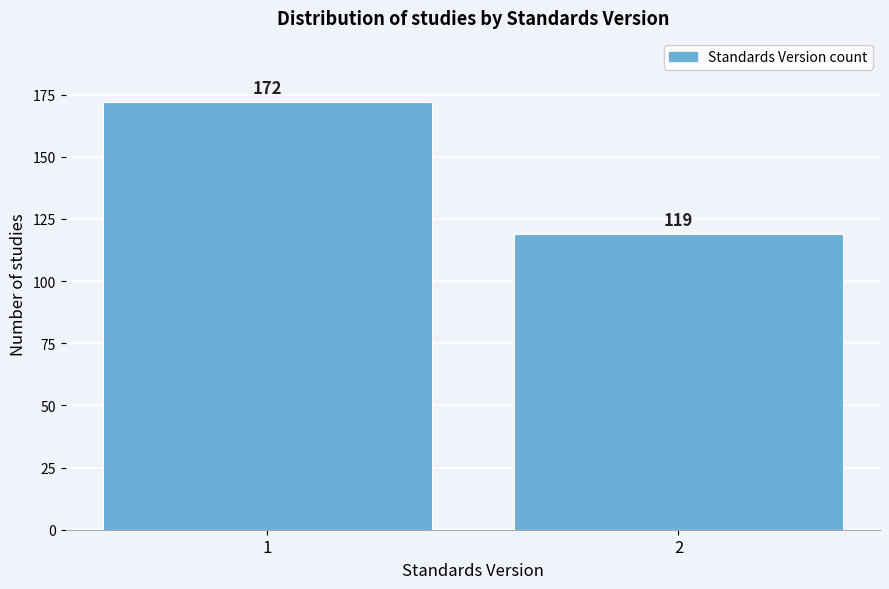

Reading right to left, transcribe all the data shown in this chart.

2=119	1=172